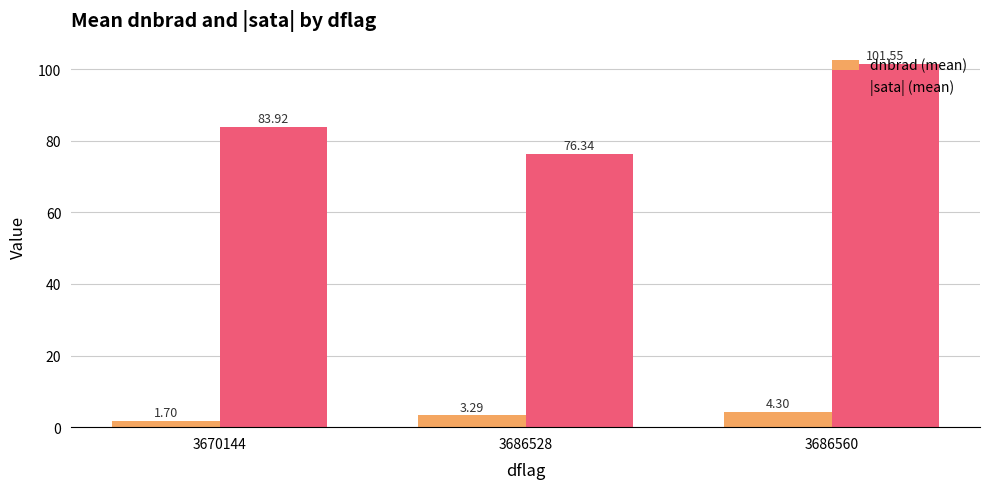

Rank the series by their maximum value, from lowest to highest.

dnbrad (mean), |sata| (mean)